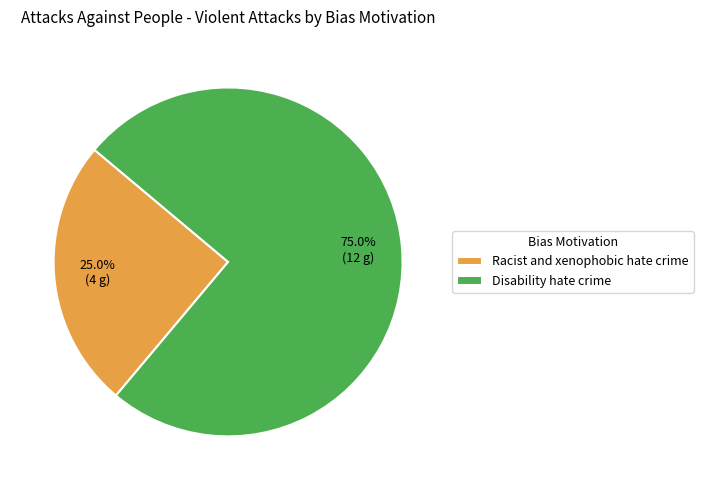

How many segments does this pie chart have?

2